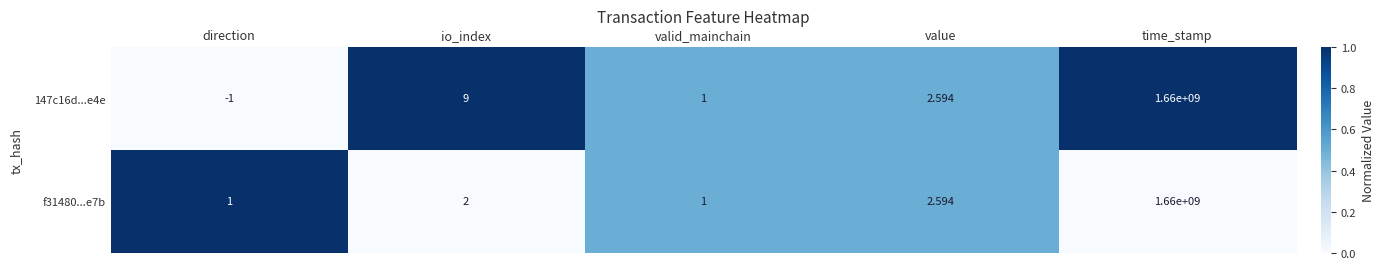

Which category has the lowest value across all series?

direction